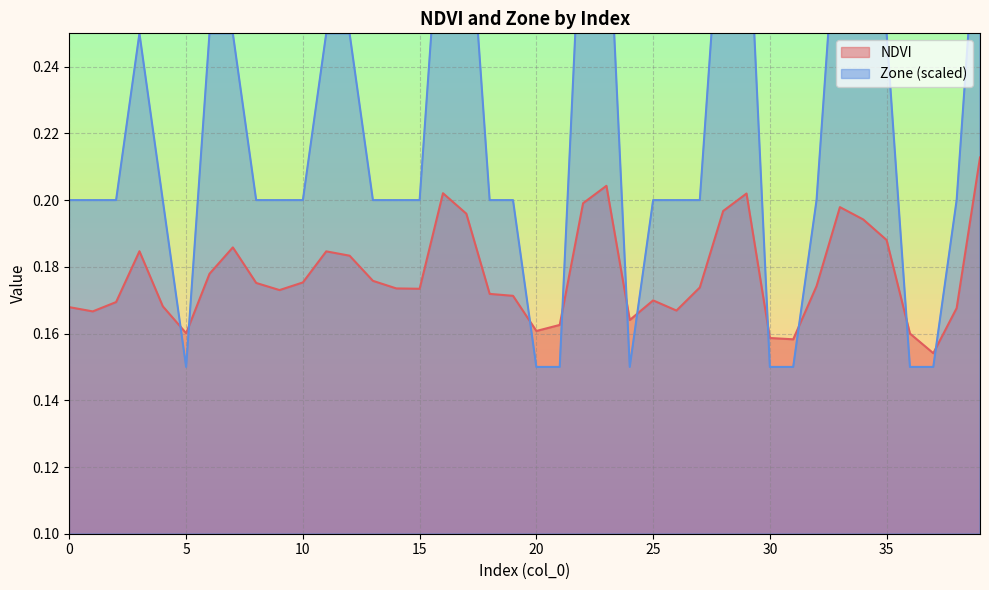

What is the difference between the maximum and second lowest values in the Zone series?

0.2